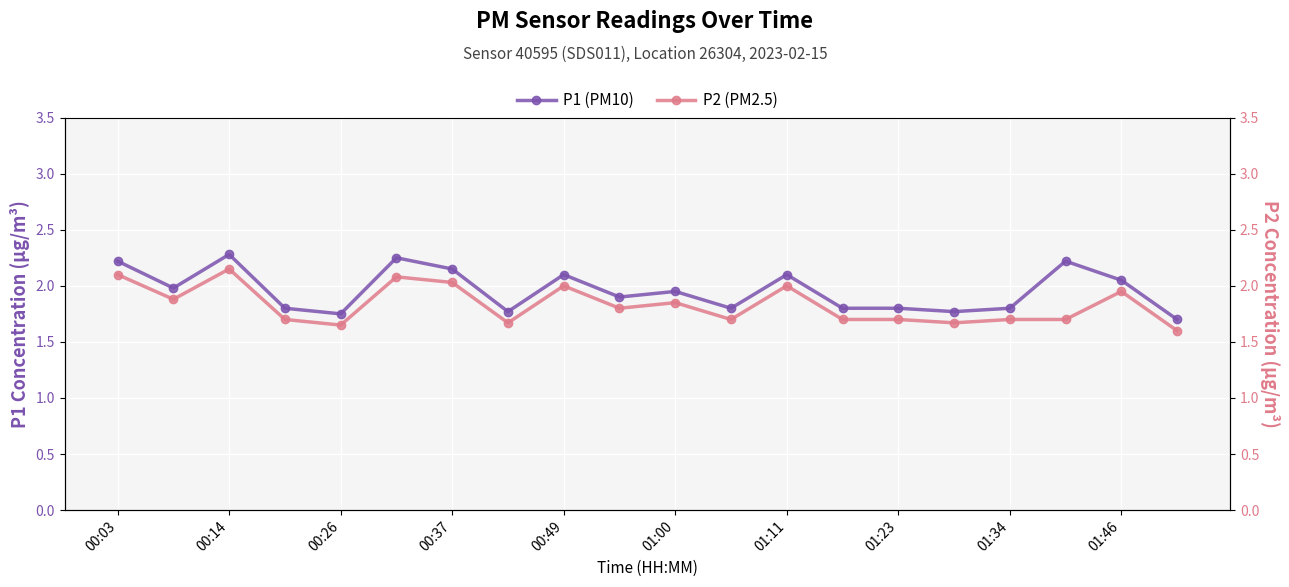

Rank the series by their average value, from lowest to highest.

P2 (PM2.5), P1 (PM10)